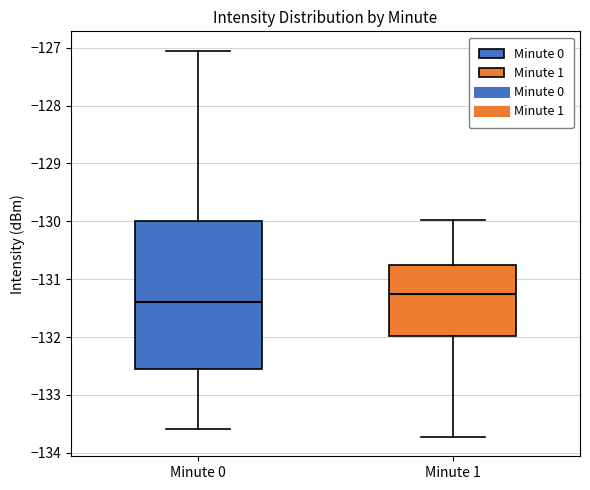

Reading left to right, read every box against the y-axis: the position of its median line, the range the box covers, and the ends of its whiskers. The values are not printed on the chart, so give them approximately, as read against the axis.

Minute 0: median -131.4, box -132.6 to -130.0, whiskers -133.6 to -127.1
Minute 1: median -131.2, box -132.0 to -130.8, whiskers -133.7 to -130.0